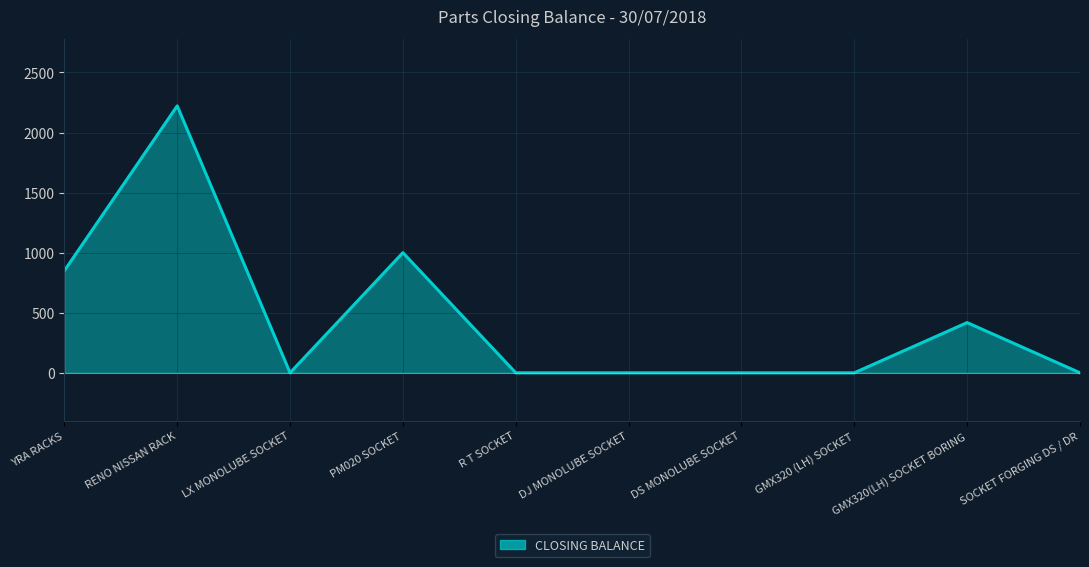

What value does the data have at YRA RACKS?

850